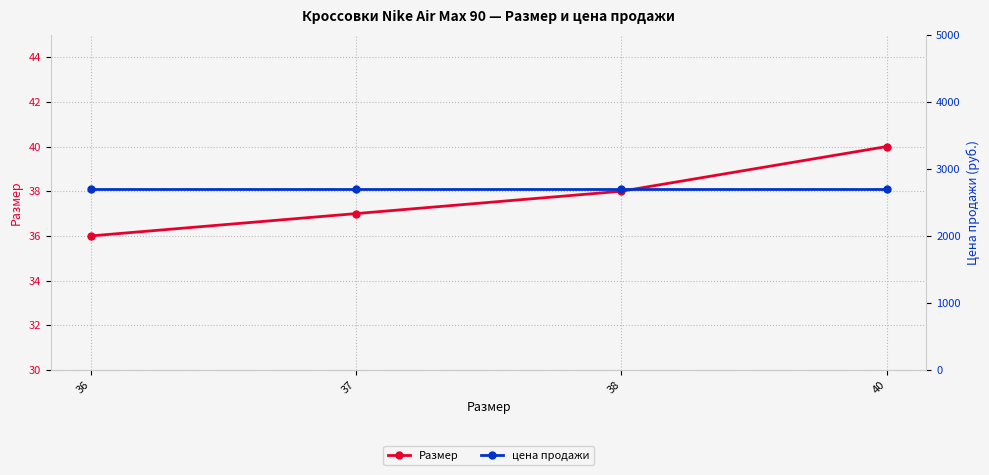

What are all the series names shown in the legend?

Размер, цена продажи